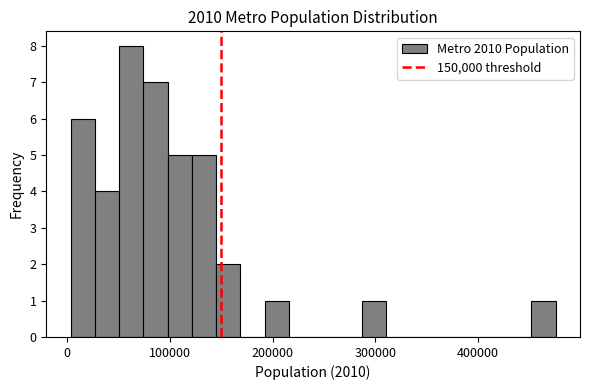

Around what value on the x-axis is the tallest bar? Give the approximate position of its centre, as read against the axis.

60000